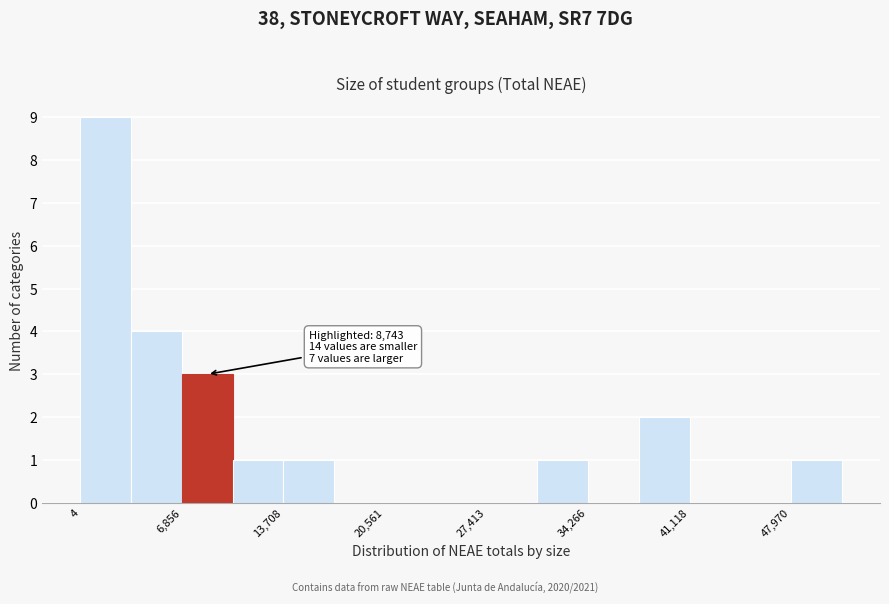

Around what value on the x-axis is the tallest bar? Give the approximate position of its centre, as read against the axis.

2000